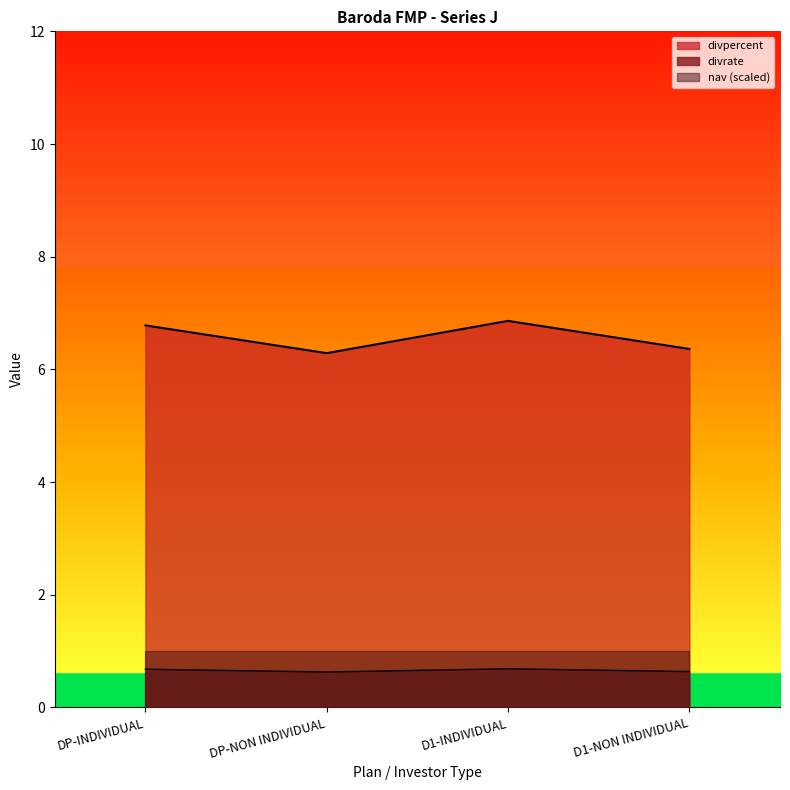

List the labels in order of divrate value, smallest first.

DP-NON INDIVIDUAL, D1-NON INDIVIDUAL, DP-INDIVIDUAL, D1-INDIVIDUAL